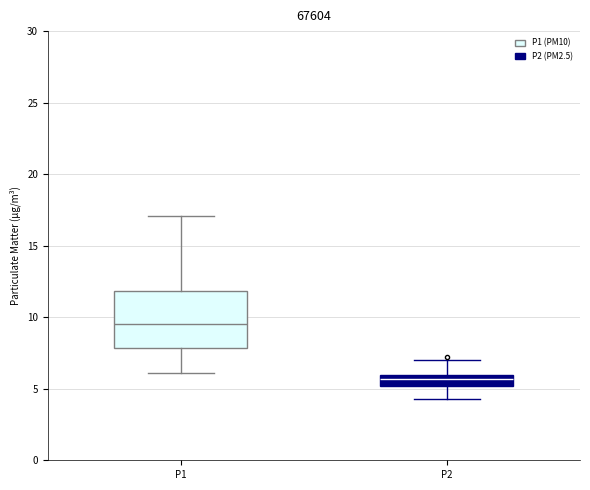

Which box has the highest median line?

P1